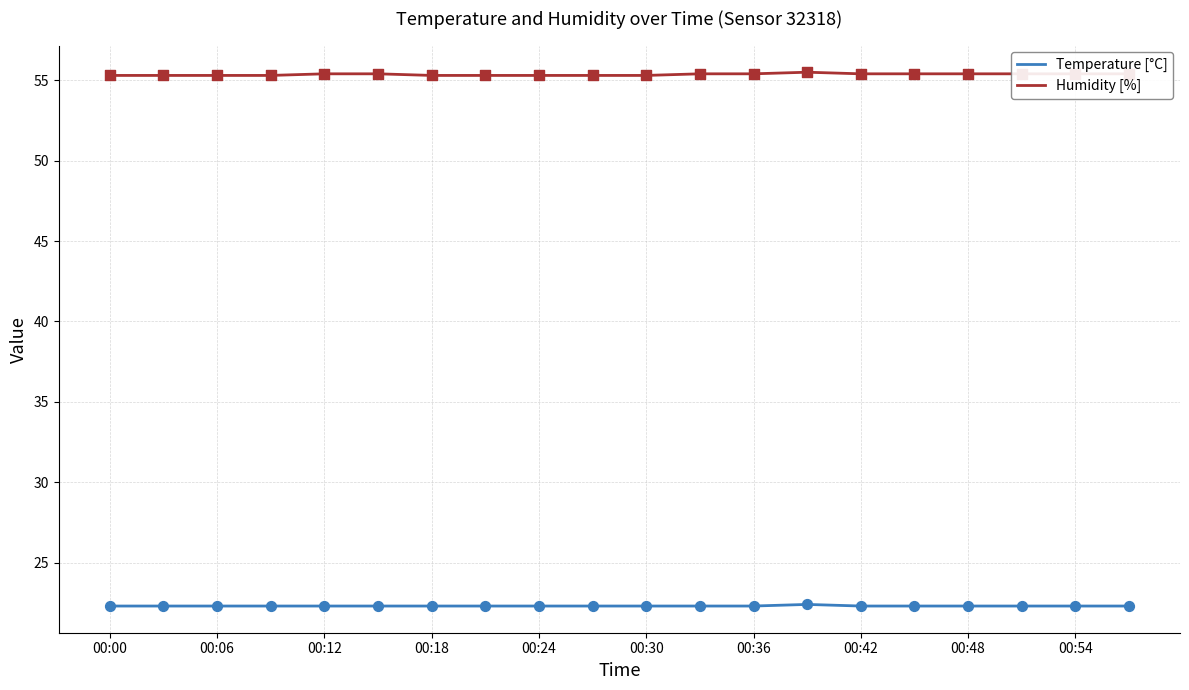

What is the minimum value shown in the chart?

22.3